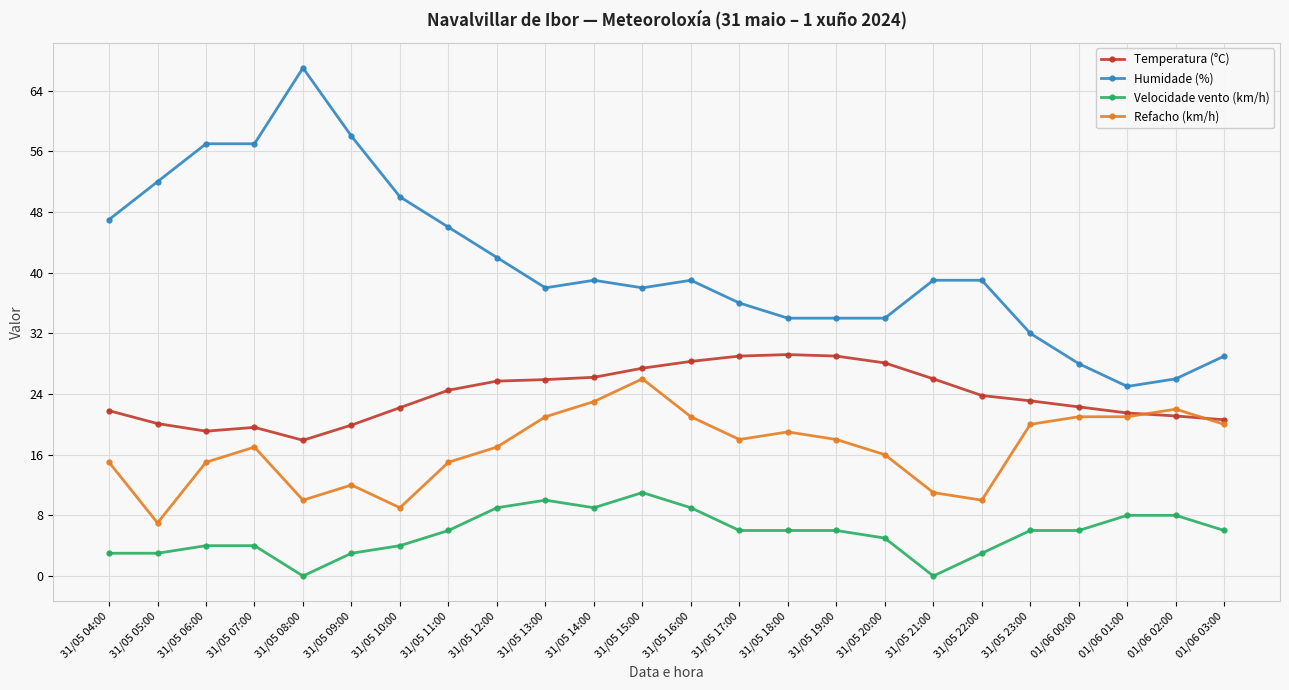

How many lines are shown in the chart?

4